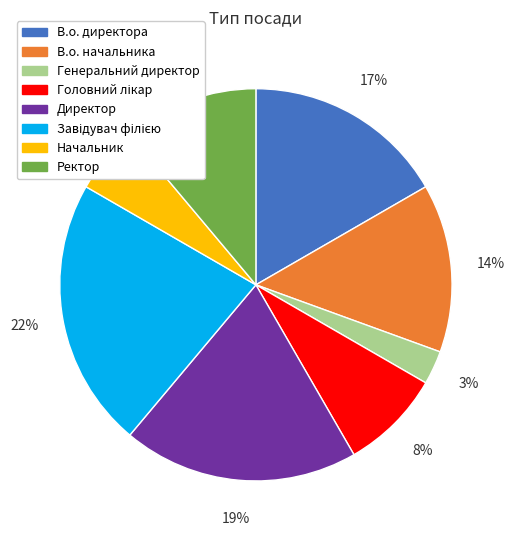

How many slices are in this pie chart?

8